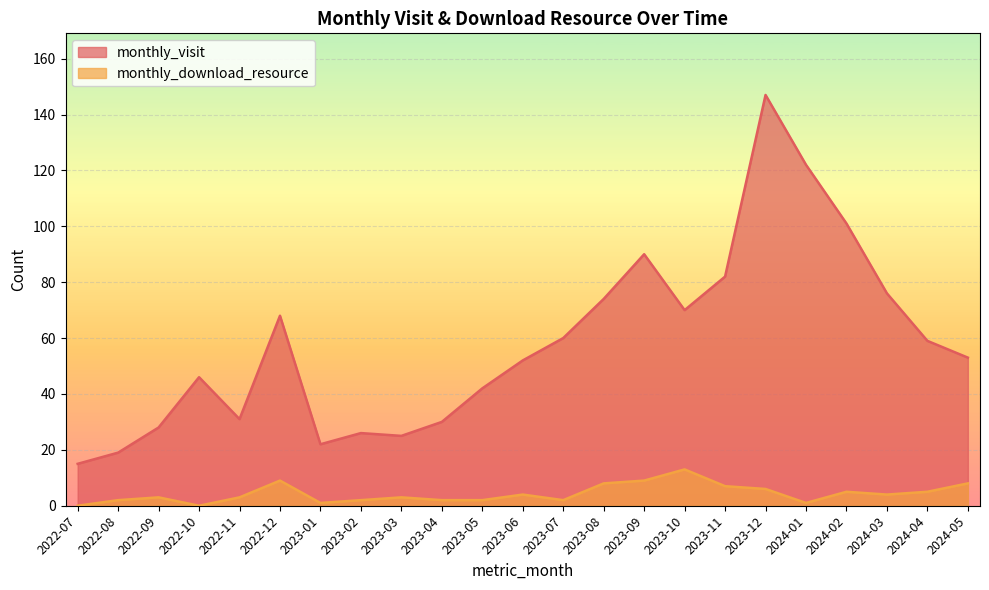

At which label is monthly_download_resource closest to 6?

2023-12